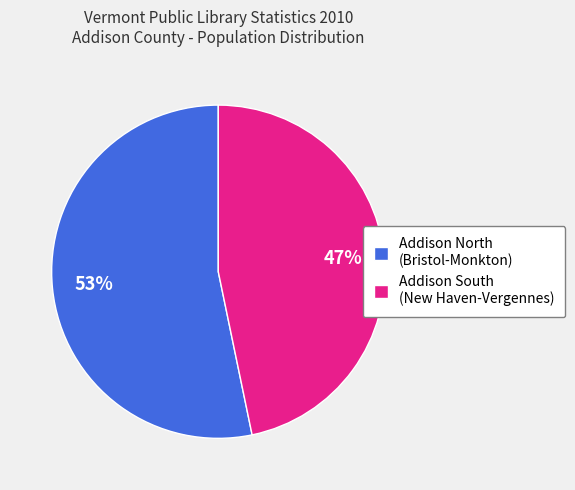

Which slice is the smallest?

Addison South (New Haven-Vergennes)